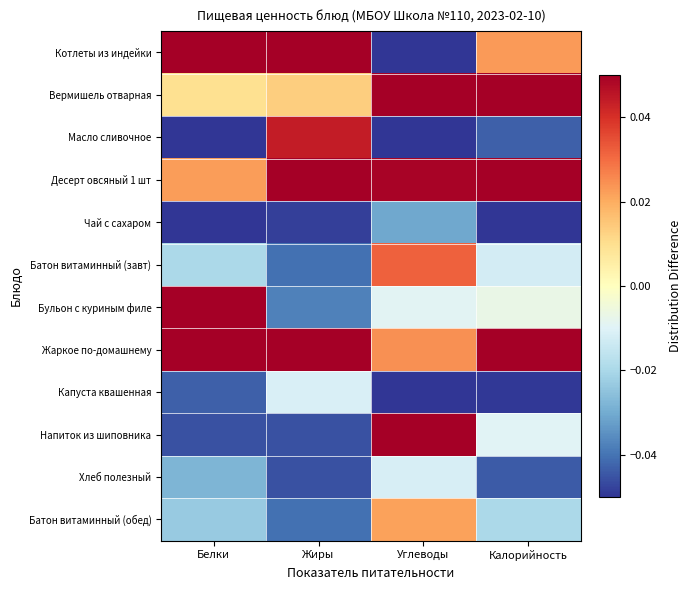

List the series in order of their peak value, highest first.

Жаркое по-домашнему, Котлеты из индейки, Вермишель отварная, Бульон с куриным филе, Десерт овсяный 1 шт, Напиток из шиповника, Масло сливочное, Батон витаминный (завт), Батон витаминный (обед), Капуста квашенная, Хлеб полезный, Чай с сахаром